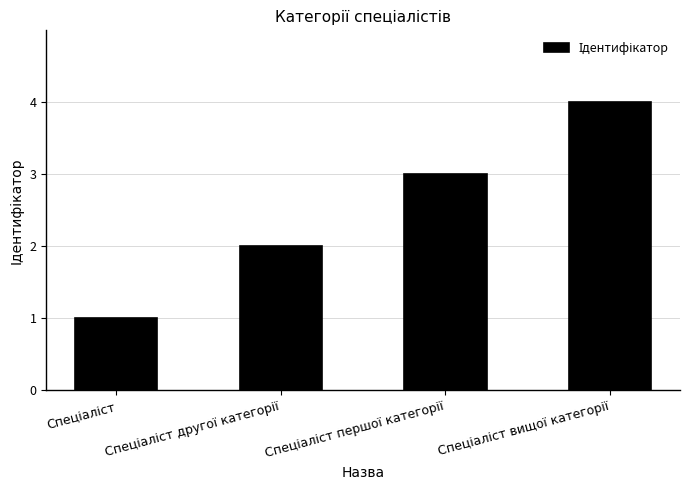

What is the difference between the maximum and minimum values?

3